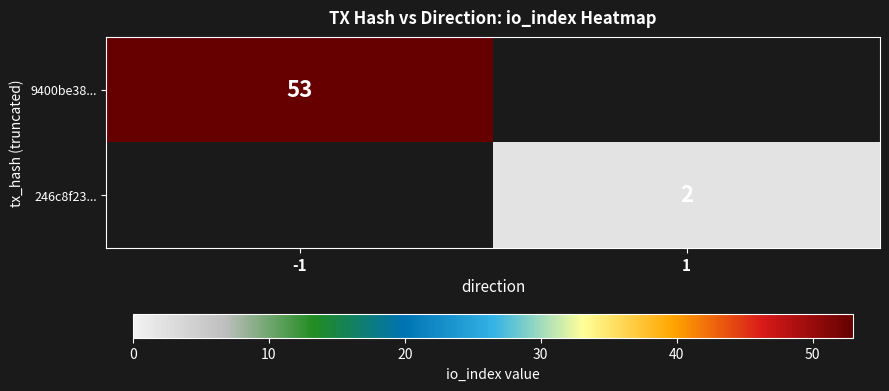

The value of 246c8f23... at 1 is 3. True or false?

False